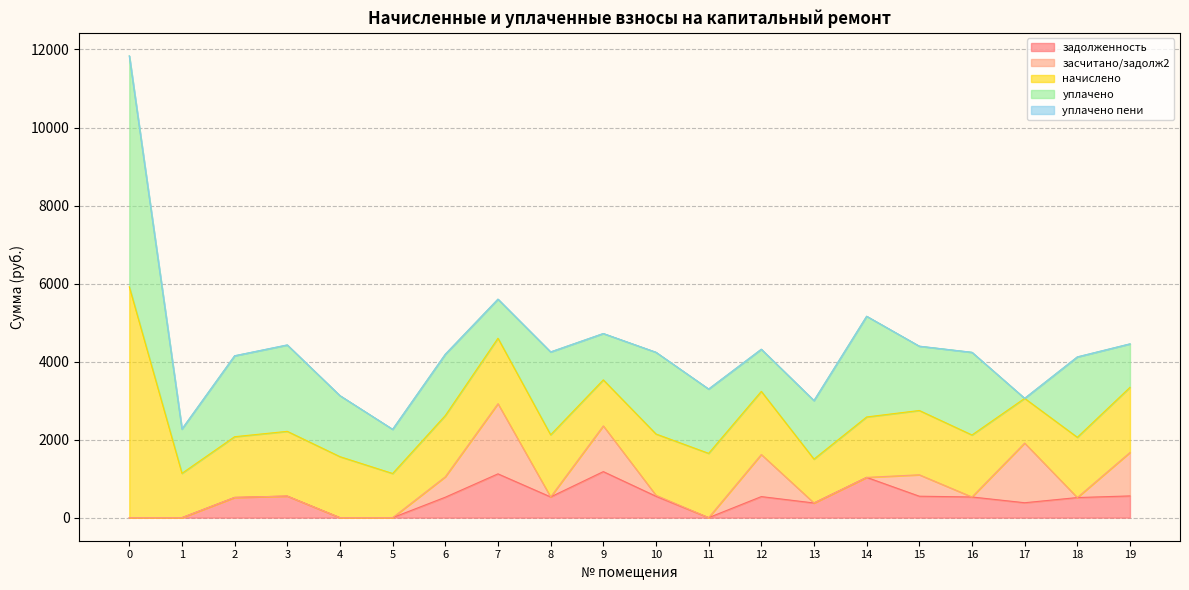

List the series in order of their peak value, lowest first.

уплачено пени, задолженность, засчитано/задолж2, начислено, уплачено